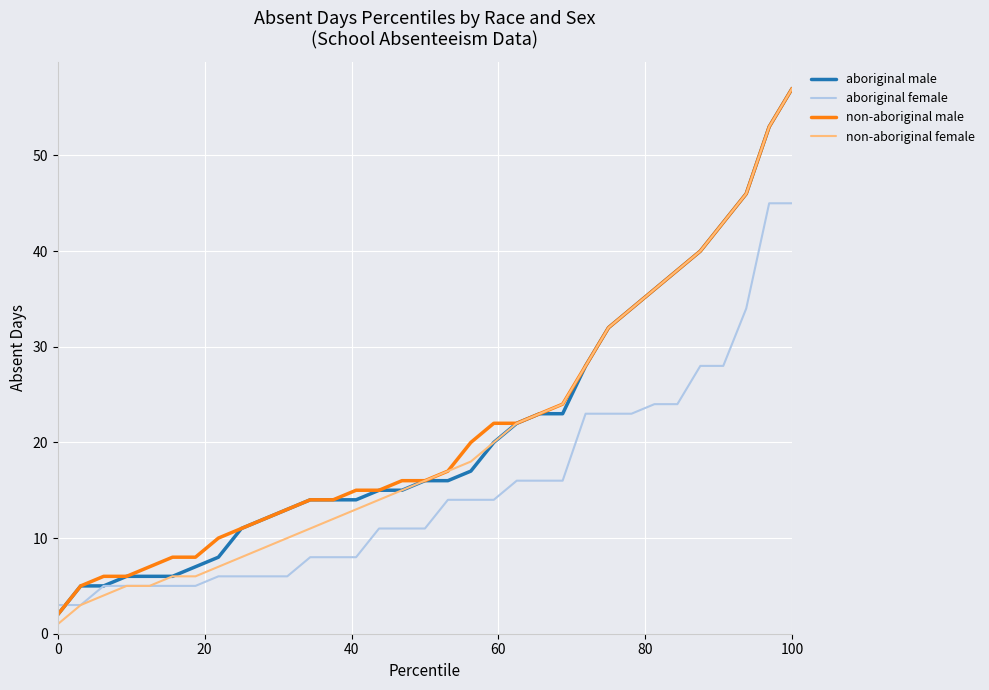

Which series has the largest range (max minus min)?

non-aboriginal female